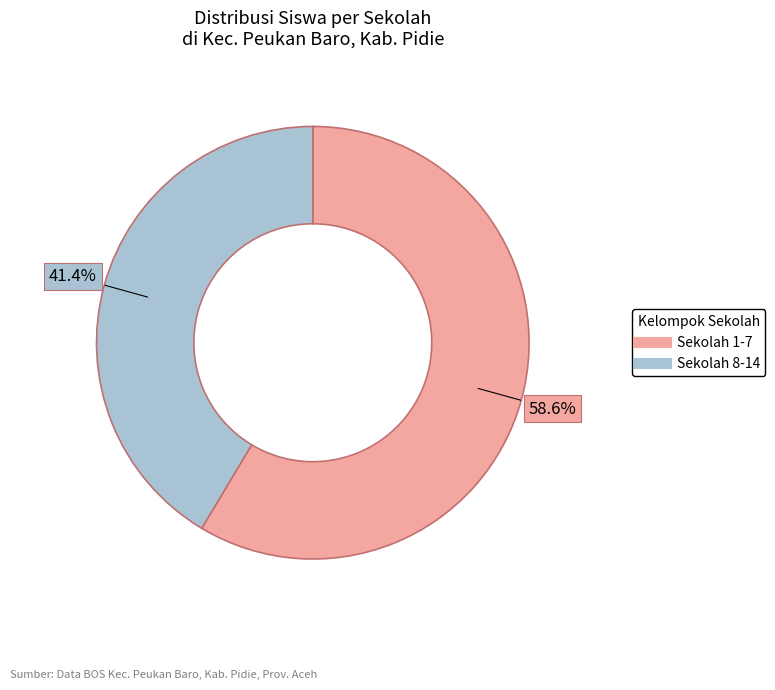

Is there any slice that represents more than half of the pie?

Yes